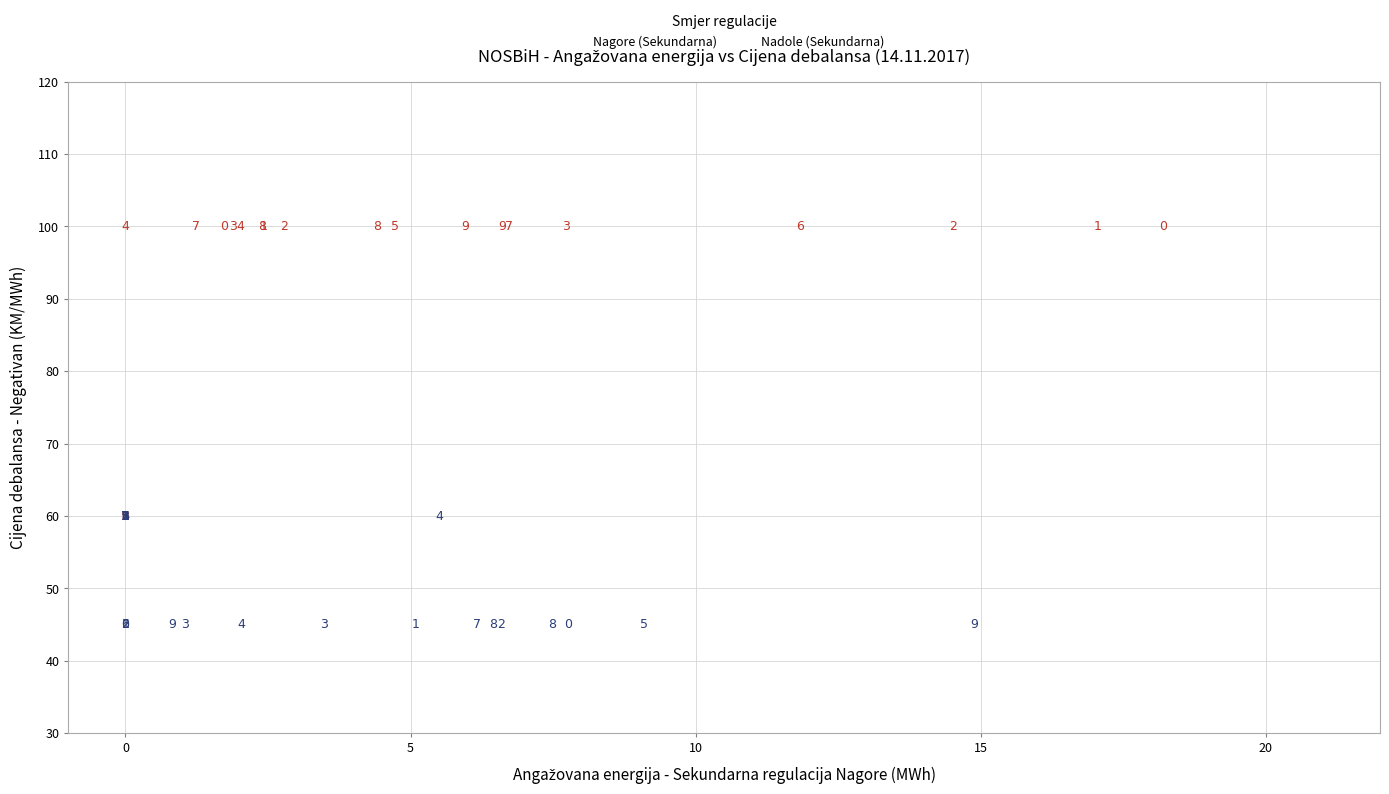

Which series reaches the maximum Y coordinate?

Nagore (Sekundarna)